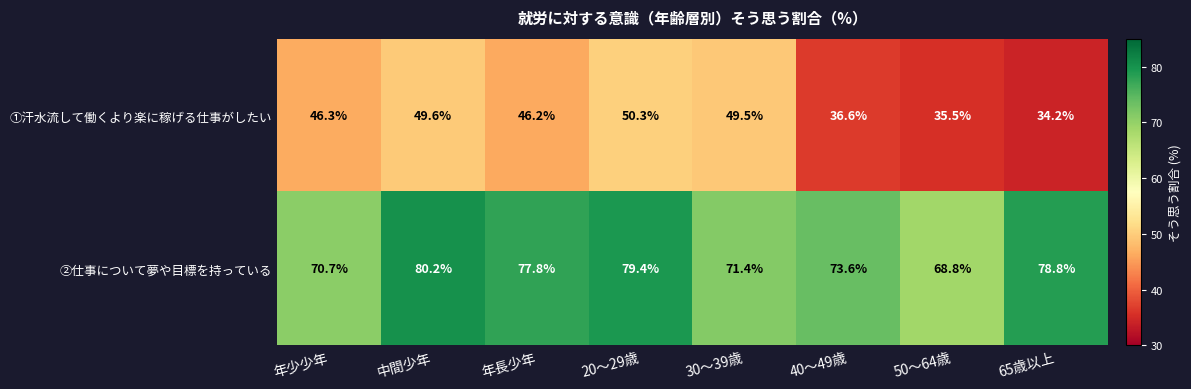

True or false: ②仕事について夢や目標を持っている has a value of 70.7 at 年少少年.

True